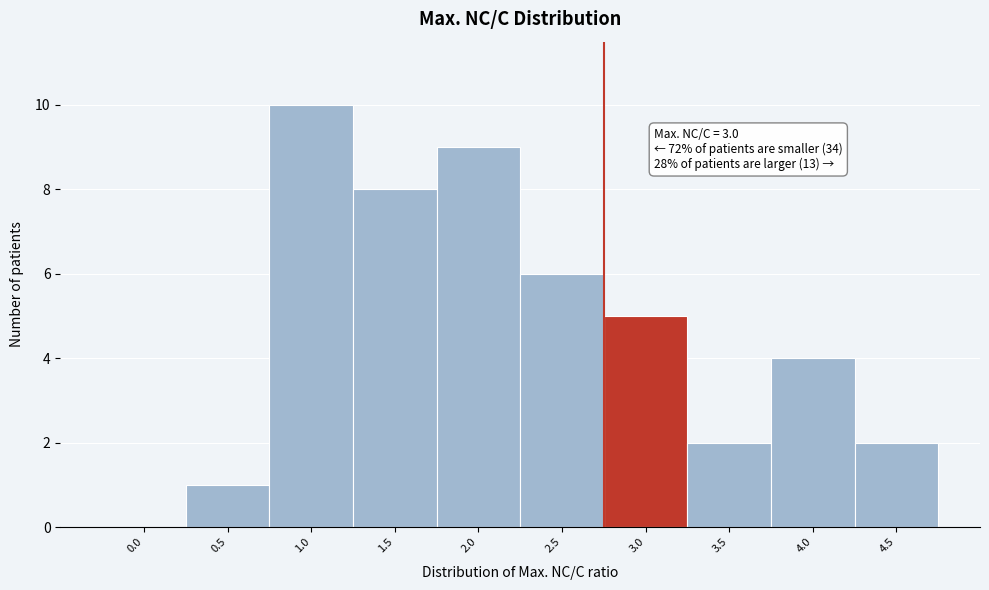

Reading left to right, extract all data points from this chart.

0.0=0	0.5=1	1.0=10	1.5=8	2.0=9	2.5=6	3.0=5	3.5=2	4.0=4	4.5=2